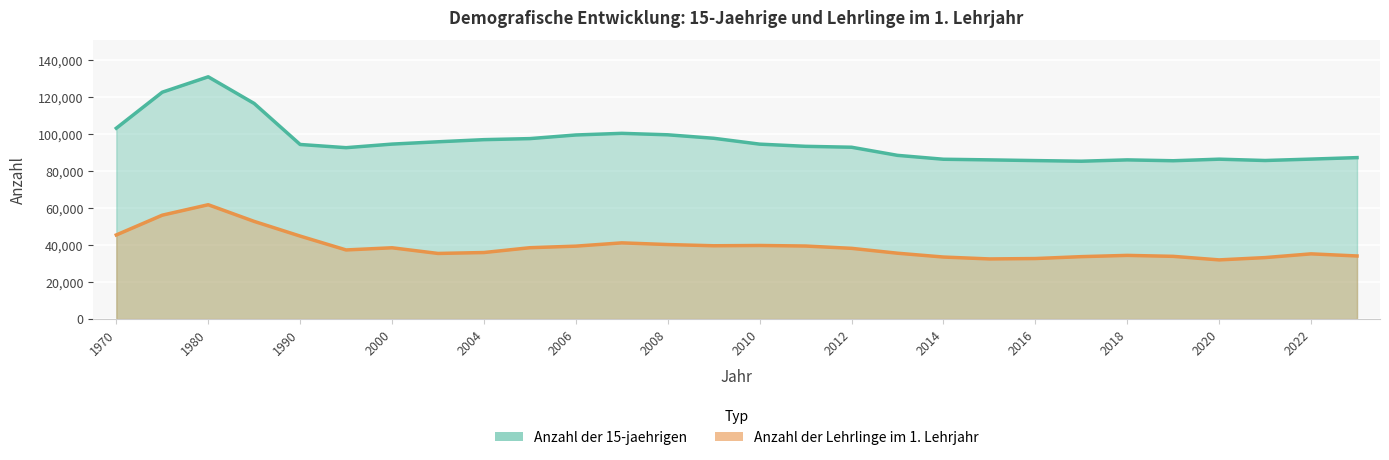

True or false: Anzahl der Lehrlinge im 1. Lehrjahr has a value of 10256 at 2012.

False